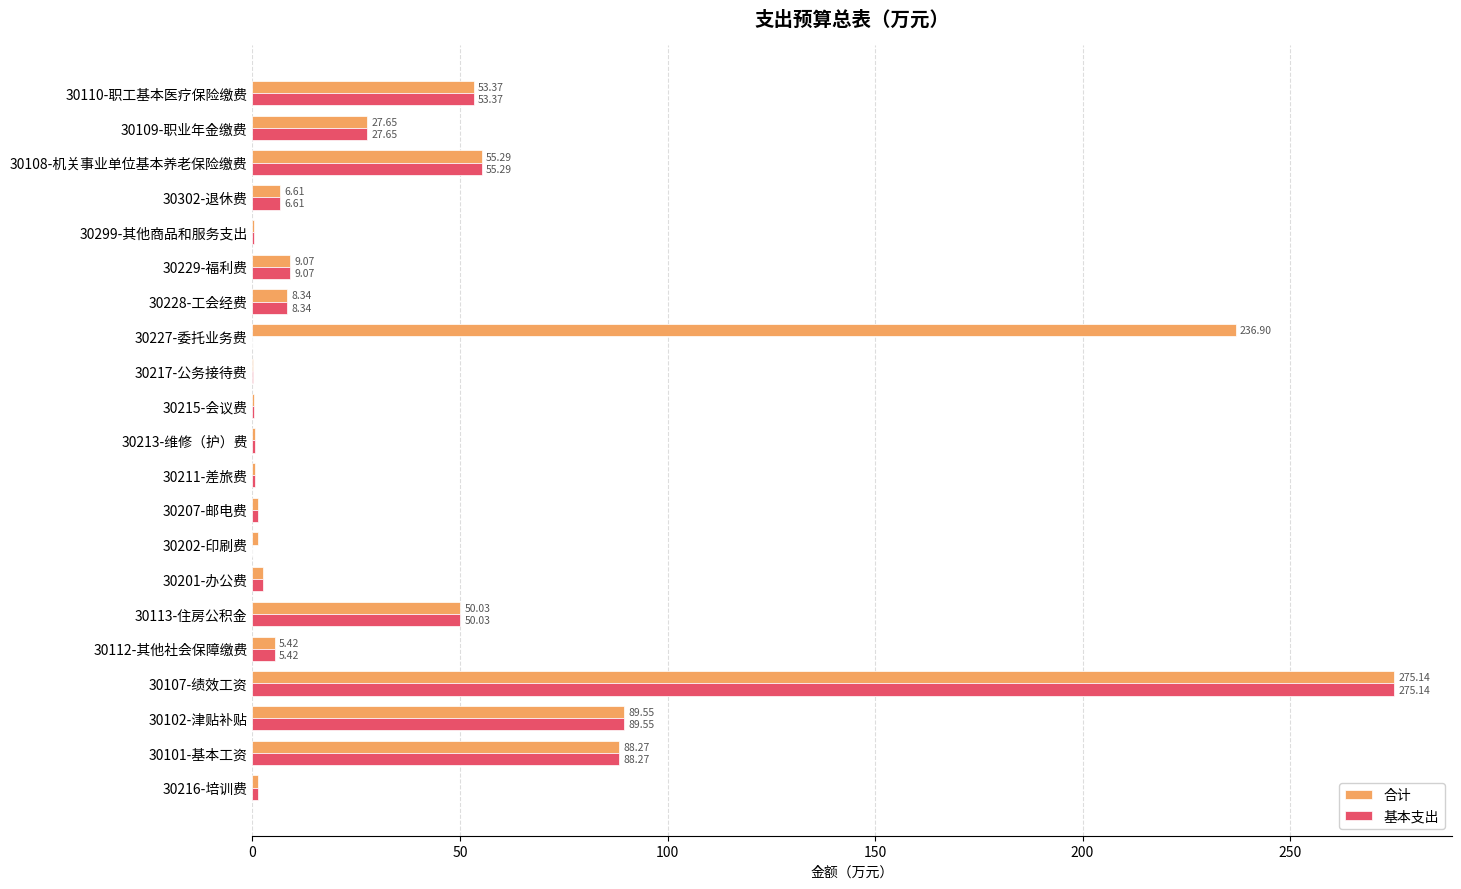

Which series changed the most between 30202-印刷费 and 30299-其他商品和服务支出?

合计